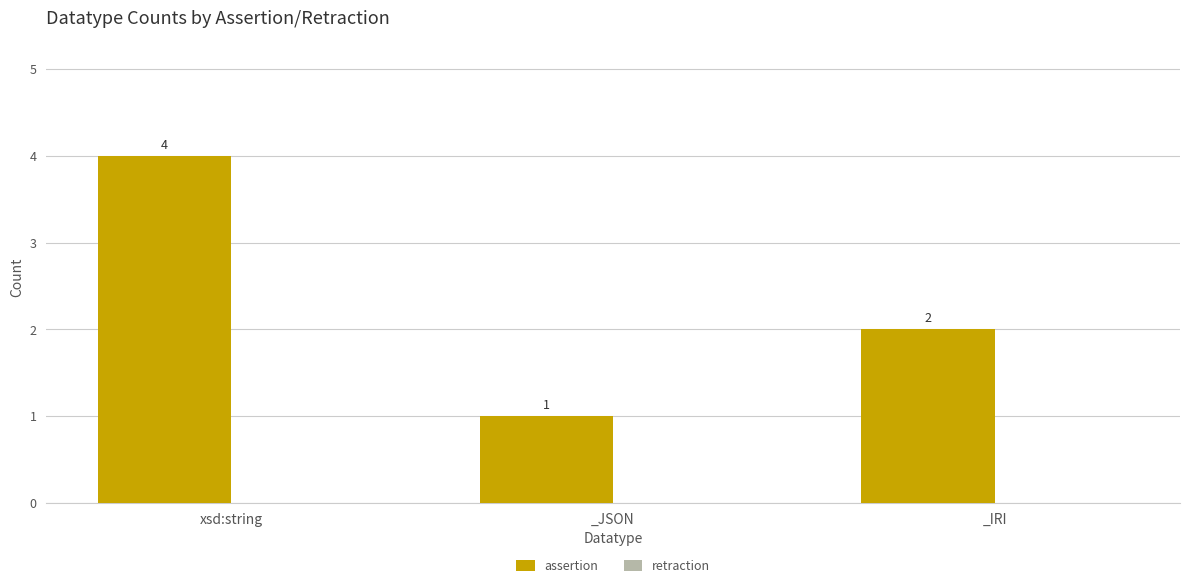

Does the chart contain stacked bars?

No